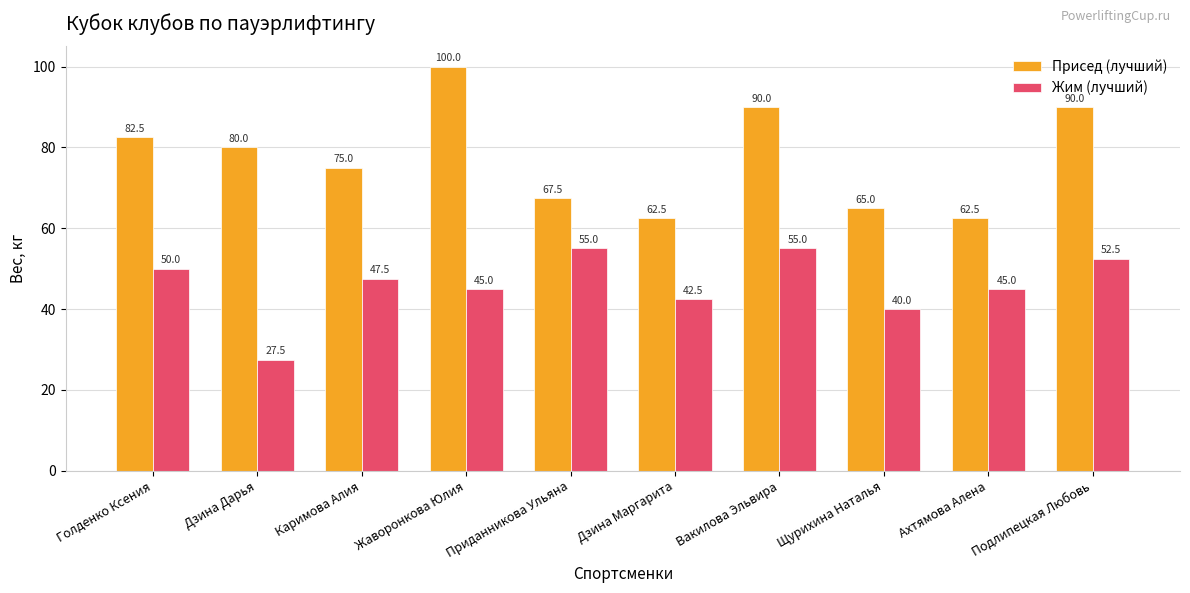

Reading left to right, transcribe all the data shown in this chart.

Присед (лучший): Голденко Ксения=82.5	Дзина Дарья=80.0	Каримова Алия=75.0	Жаворонкова Юлия=100.0	Приданникова Ульяна=67.5	Дзина Маргарита=62.5	Вакилова Эльвира=90.0	Щурихина Наталья=65.0	Ахтямова Алена=62.5	Подлипецкая Любовь=90.0
Жим (лучший): Голденко Ксения=50.0	Дзина Дарья=27.5	Каримова Алия=47.5	Жаворонкова Юлия=45.0	Приданникова Ульяна=55.0	Дзина Маргарита=42.5	Вакилова Эльвира=55.0	Щурихина Наталья=40.0	Ахтямова Алена=45.0	Подлипецкая Любовь=52.5